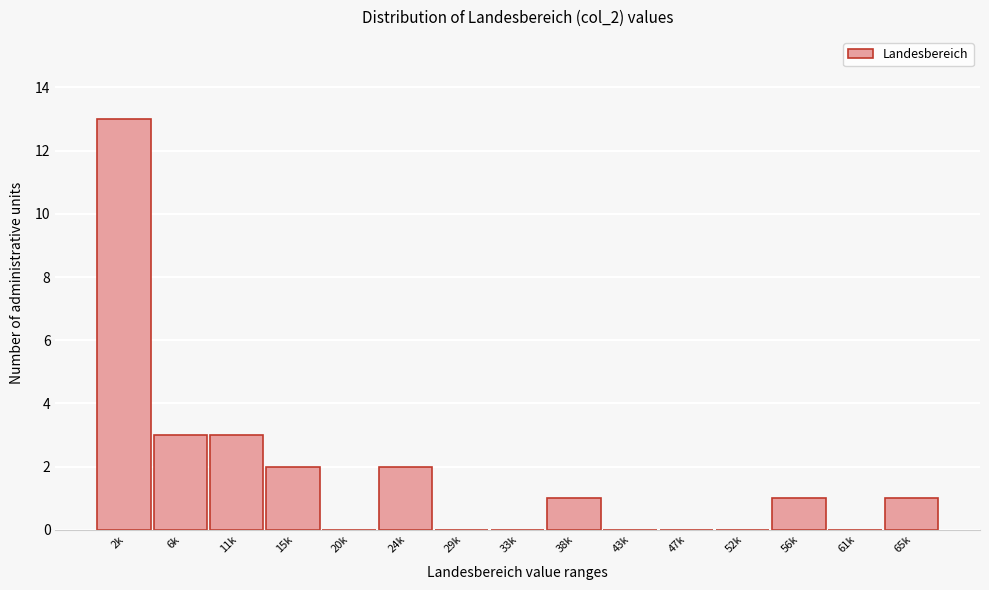

Reading left to right, what are all the values shown in this chart?

2k=13	6k=3	11k=3	15k=2	20k=0	24k=2	29k=0	33k=0	38k=1	43k=0	47k=0	52k=0	56k=1	61k=0	65k=1